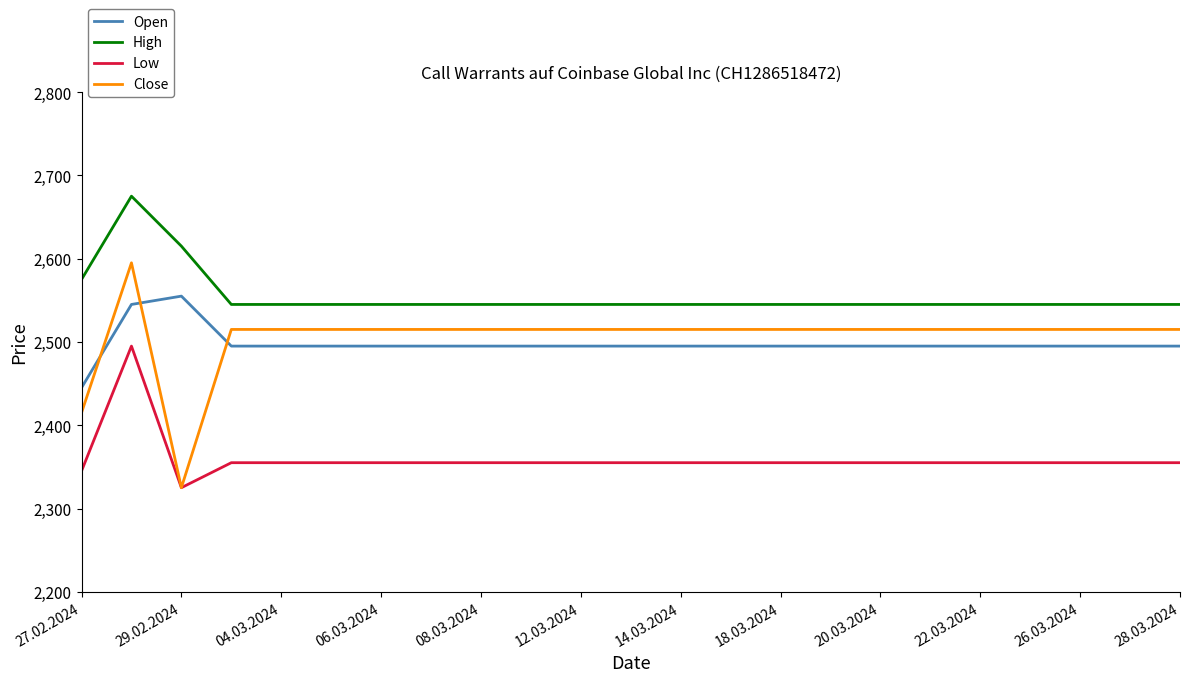

Which series has the largest total across all categories?

High